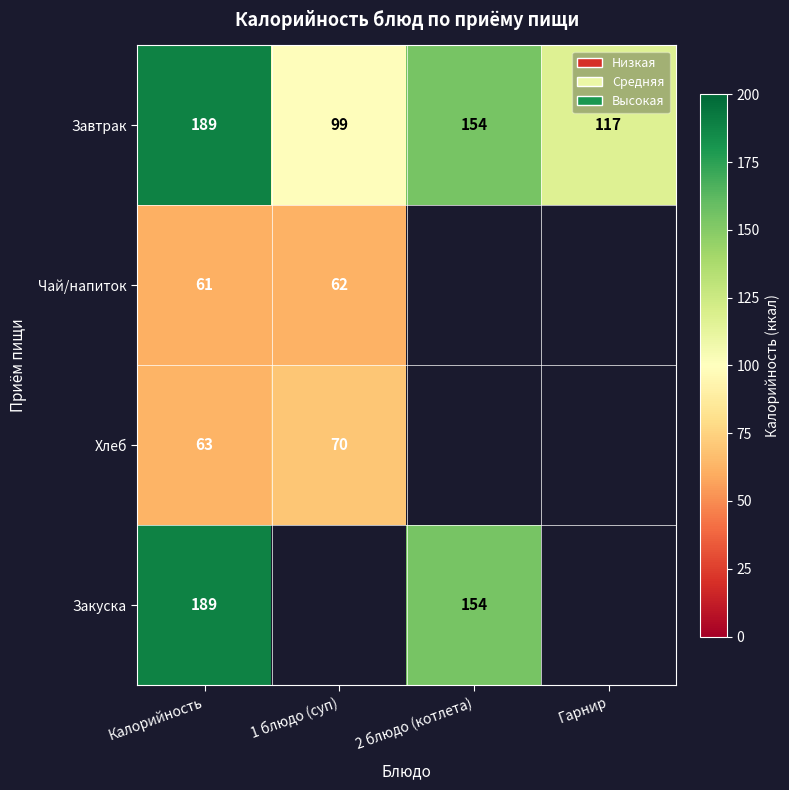

The value of Закуска at Калорийность is 290.7. True or false?

False